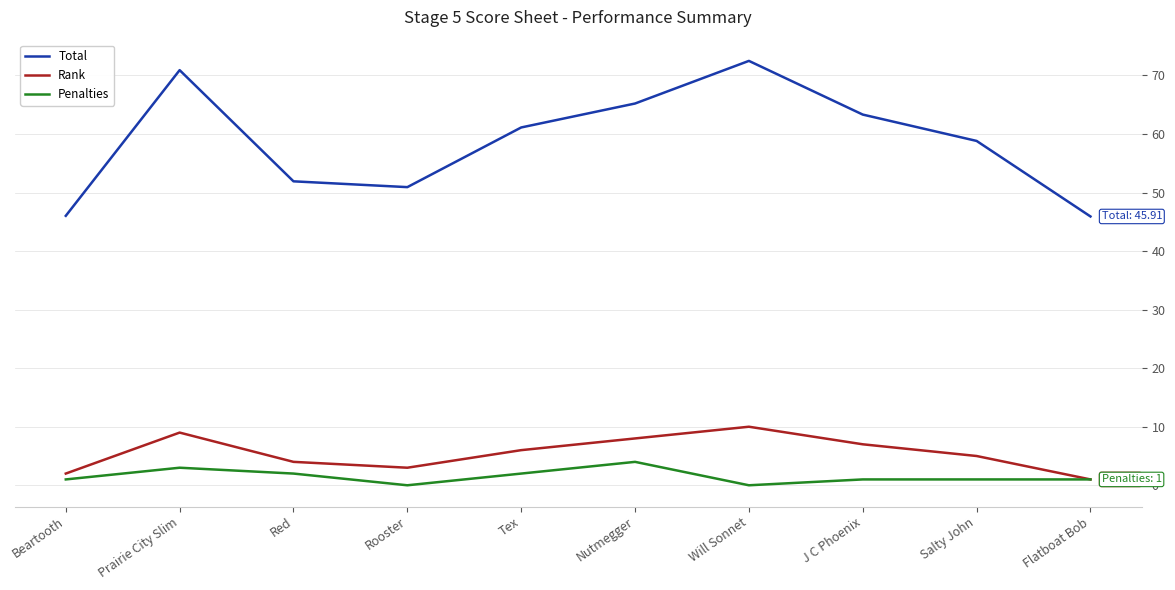

Rank the series by their maximum value, from highest to lowest.

Total, Rank, Penalties